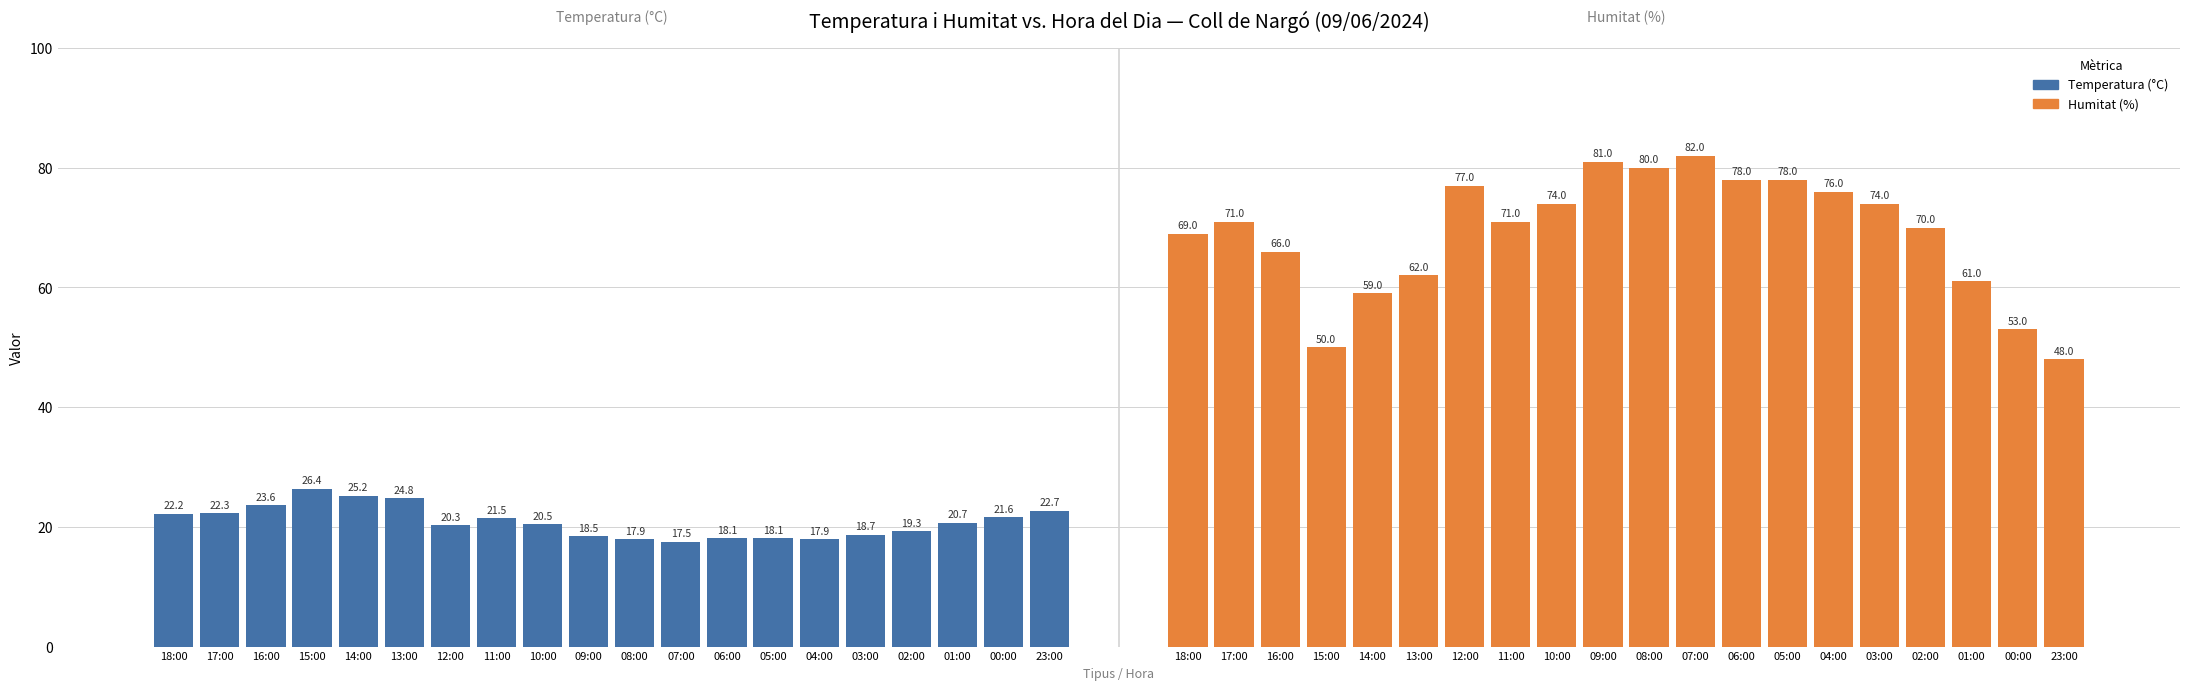

What is the difference between the maximum and minimum values in the Temperatura (°C) series?

8.9